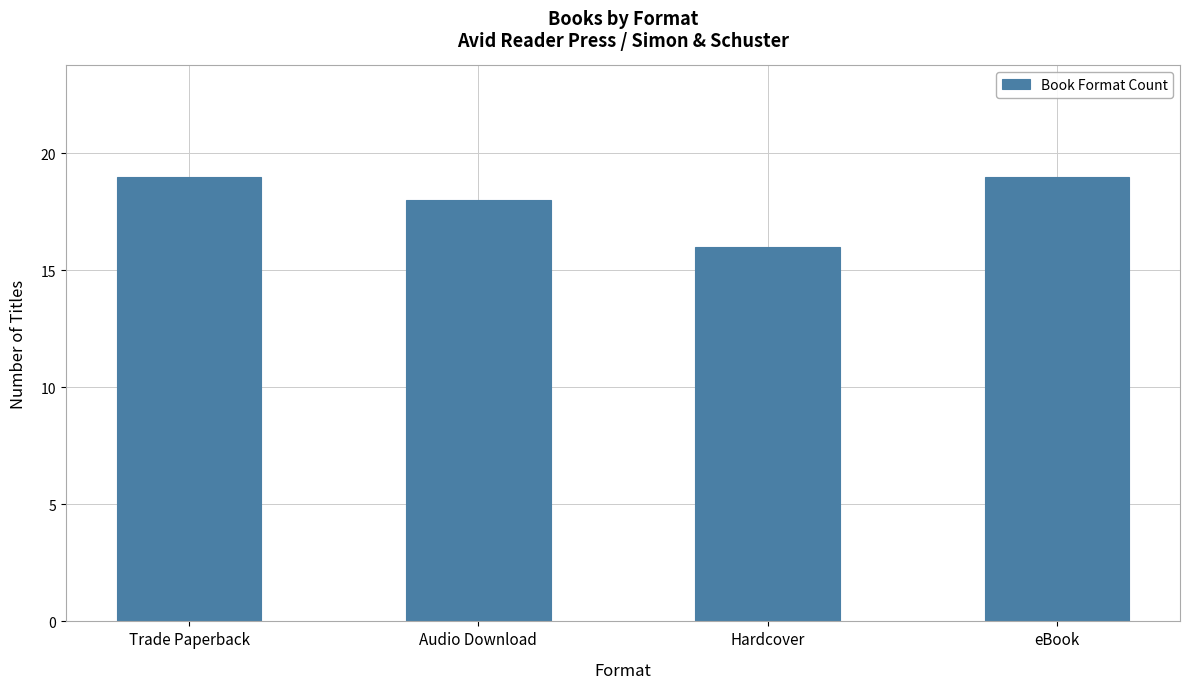

The chart shows a value of 19 at eBook. True or false?

True